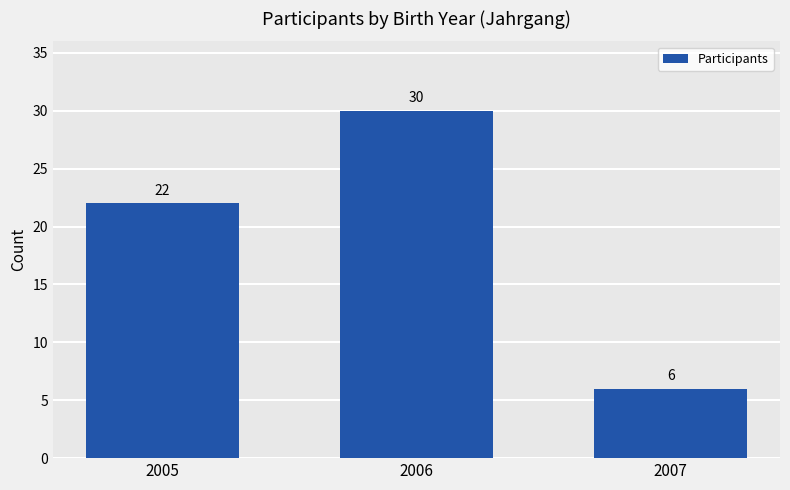

Rank the categories by value from highest to lowest.

2006, 2005, 2007